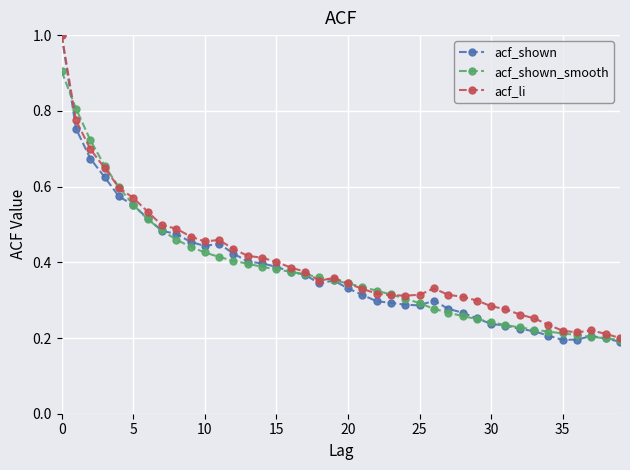

True or false: acf_shown has more than 0 interior local peaks.

True